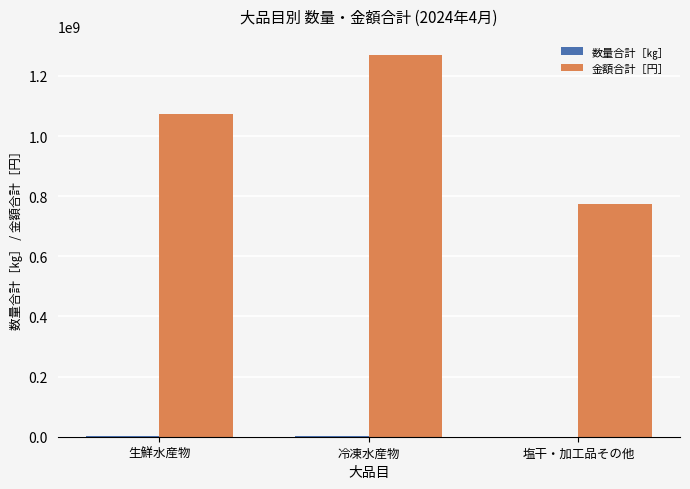

Which series has the widest spread of values?

金額合計［円］